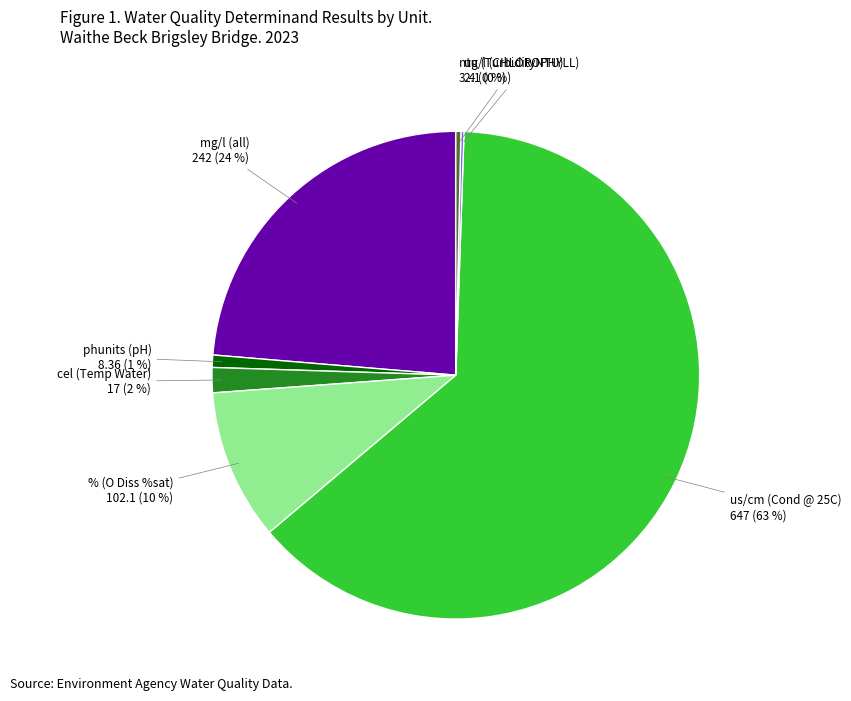

To the nearest percent, what is the average slice percentage?

14%